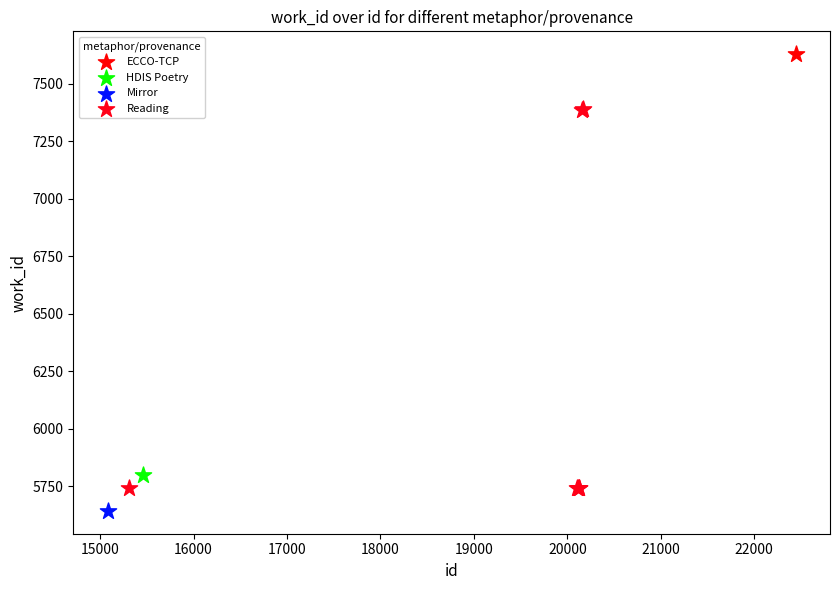

What are all the series names shown in the legend?

ECCO-TCP, HDIS Poetry, Mirror, Reading